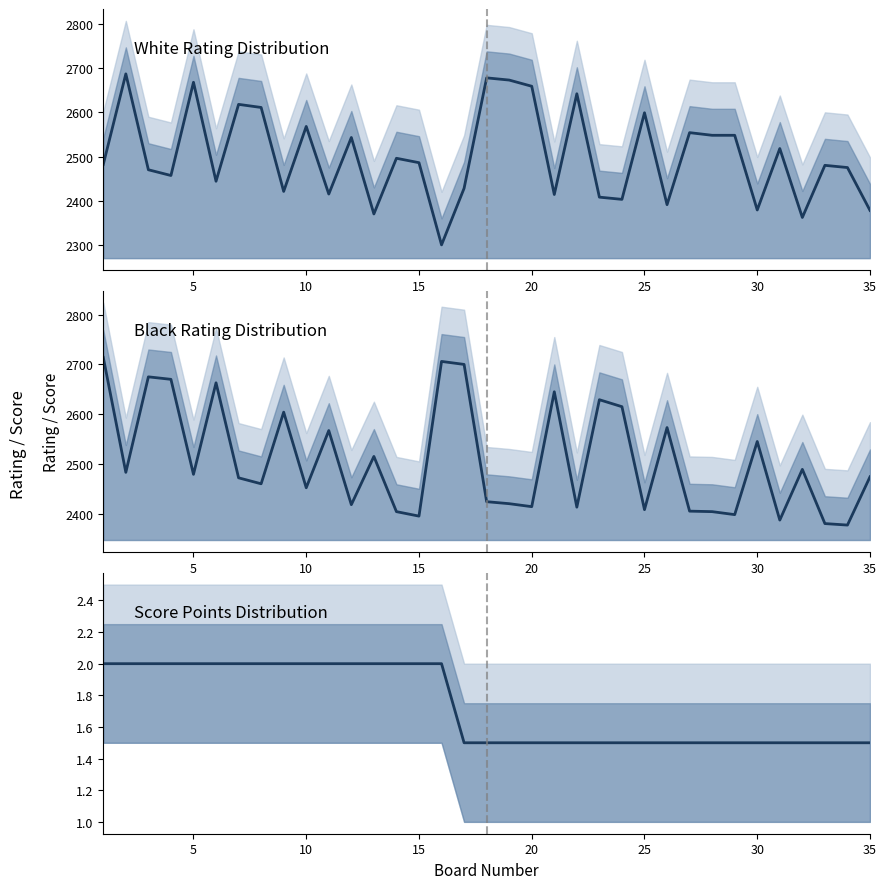

Which series has the widest spread of values?

White Rating